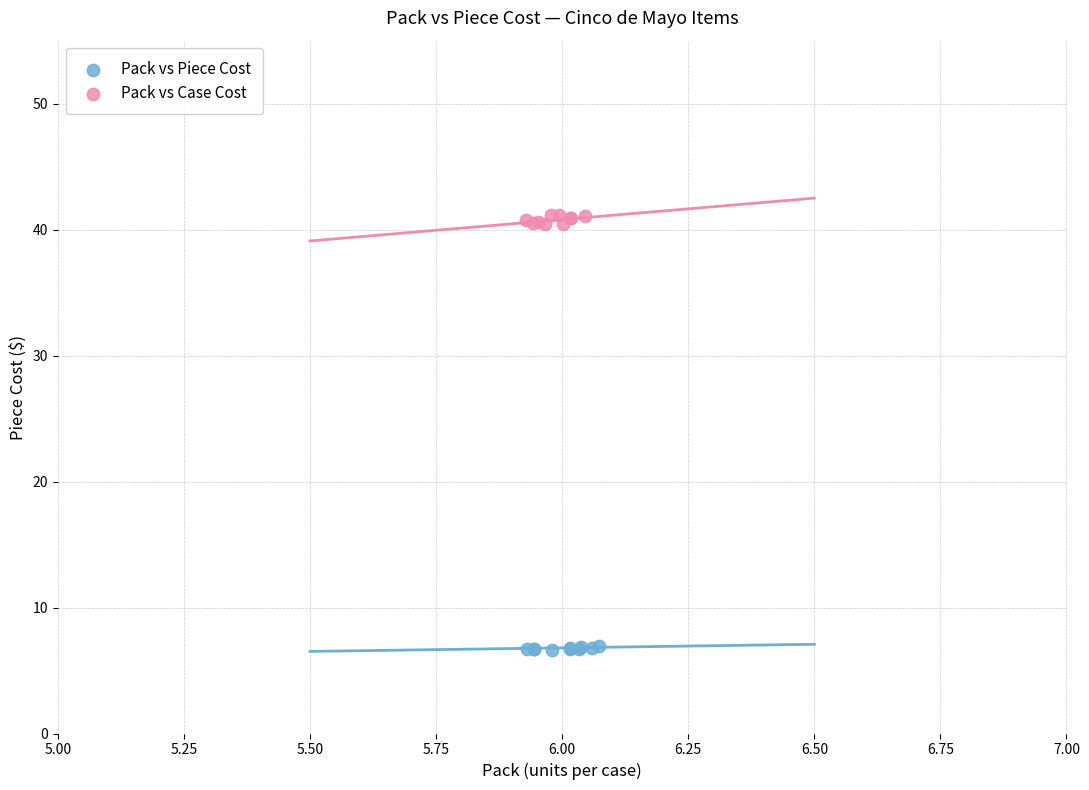

Which series reaches the maximum Y coordinate?

Pack vs Case Cost